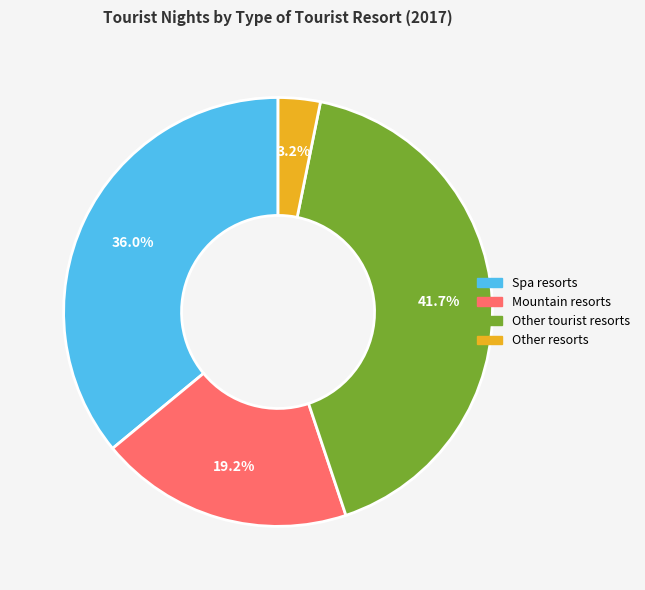

Is the sum of Other tourist resorts and Spa resorts greater than half?

Yes